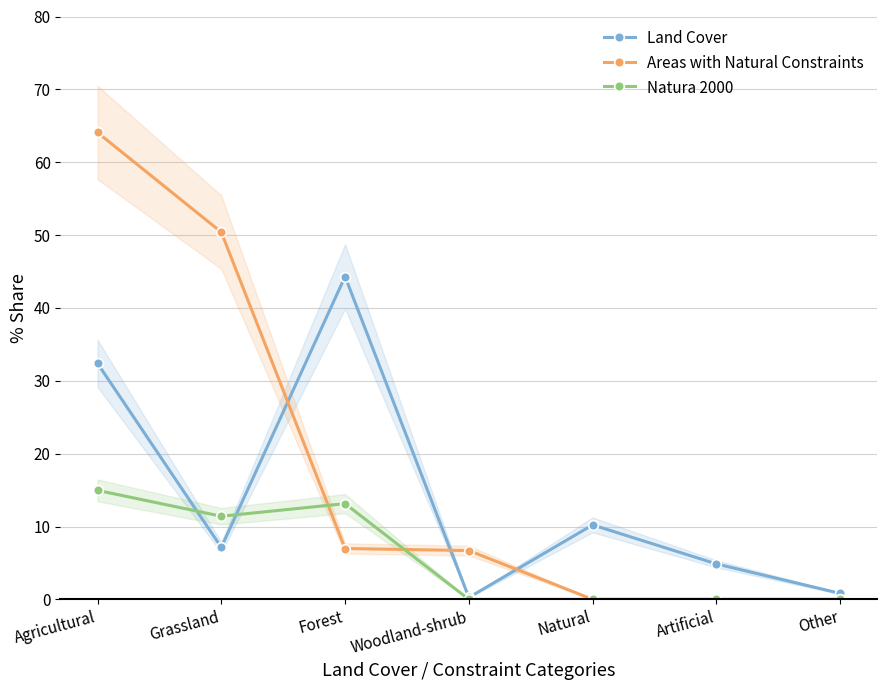

What are all the series names shown in the legend?

Land Cover, Areas with Natural Constraints, Natura 2000